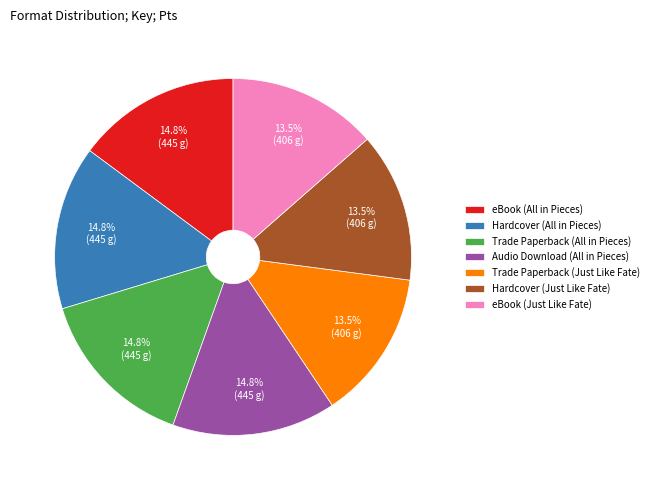

How many segments does this pie chart have?

7